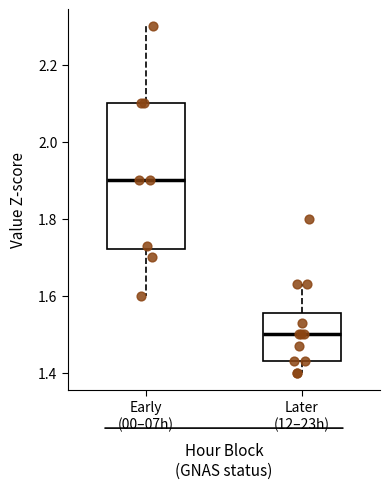

Comparing the boxes themselves (not the whiskers), which one is the tallest?

Early (00–07h)